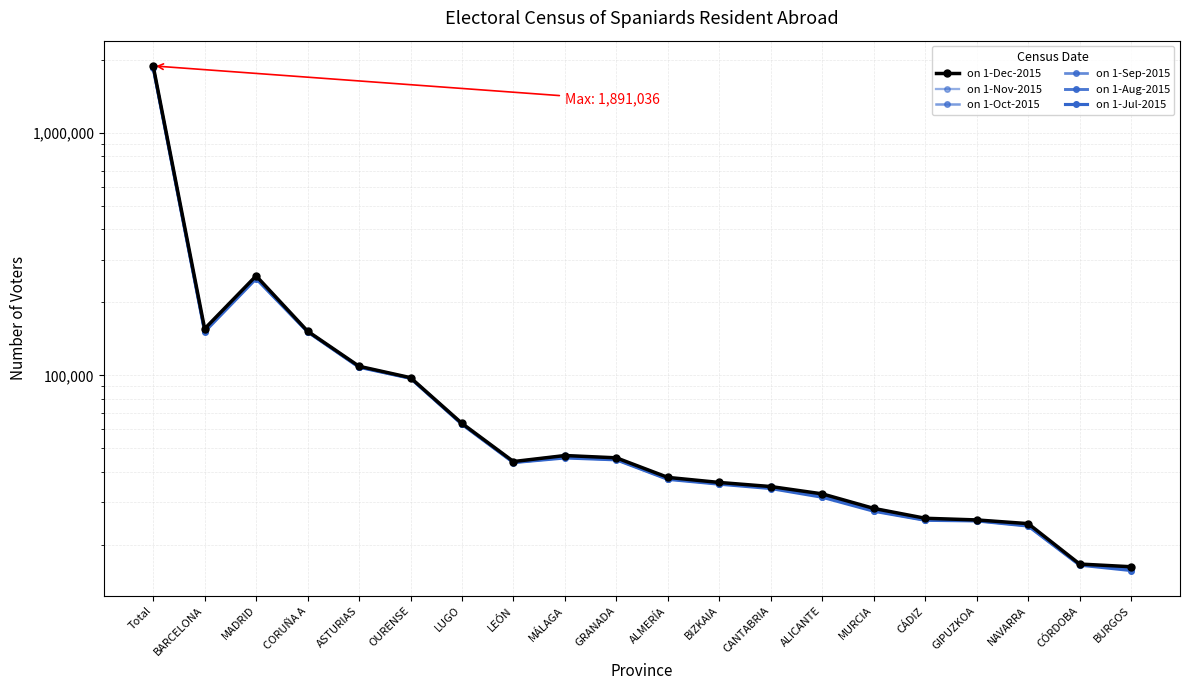

Reading right to left, what are all the values shown in this chart?

on 1-Dec-2015: 16230	16653	24446	25319	25724	28247	32431	34769	36147	37924	45675	46682	44089	63341	97807	108989	152159	257268	155635	1891036
on 1-Nov-2015: 16144	16674	24327	25415	25614	28303	32228	34795	36050	37930	45598	46774	44036	63280	97773	109027	151965	257055	155488	1889344
on 1-Oct-2015: 16073	16619	24137	25248	25496	27987	31990	34669	35880	37665	45193	46147	43848	63034	97383	108733	151646	255159	154058	1877701
on 1-Sep-2015: 16006	16587	24040	25210	25400	27805	31804	34475	35776	37423	45044	46080	43791	63041	97416	108483	151611	253516	152585	1870570
on 1-Aug-2015: 15966	16524	23989	25145	25298	27676	31616	34411	35729	37388	44971	45863	43730	62982	97339	108265	151397	252036	152502	1864604
on 1-Jul-2015: 15658	16480	23885	25079	25232	27501	31403	34117	35554	37224	44800	45619	43649	62758	97171	107966	151130	250452	151258	1856697